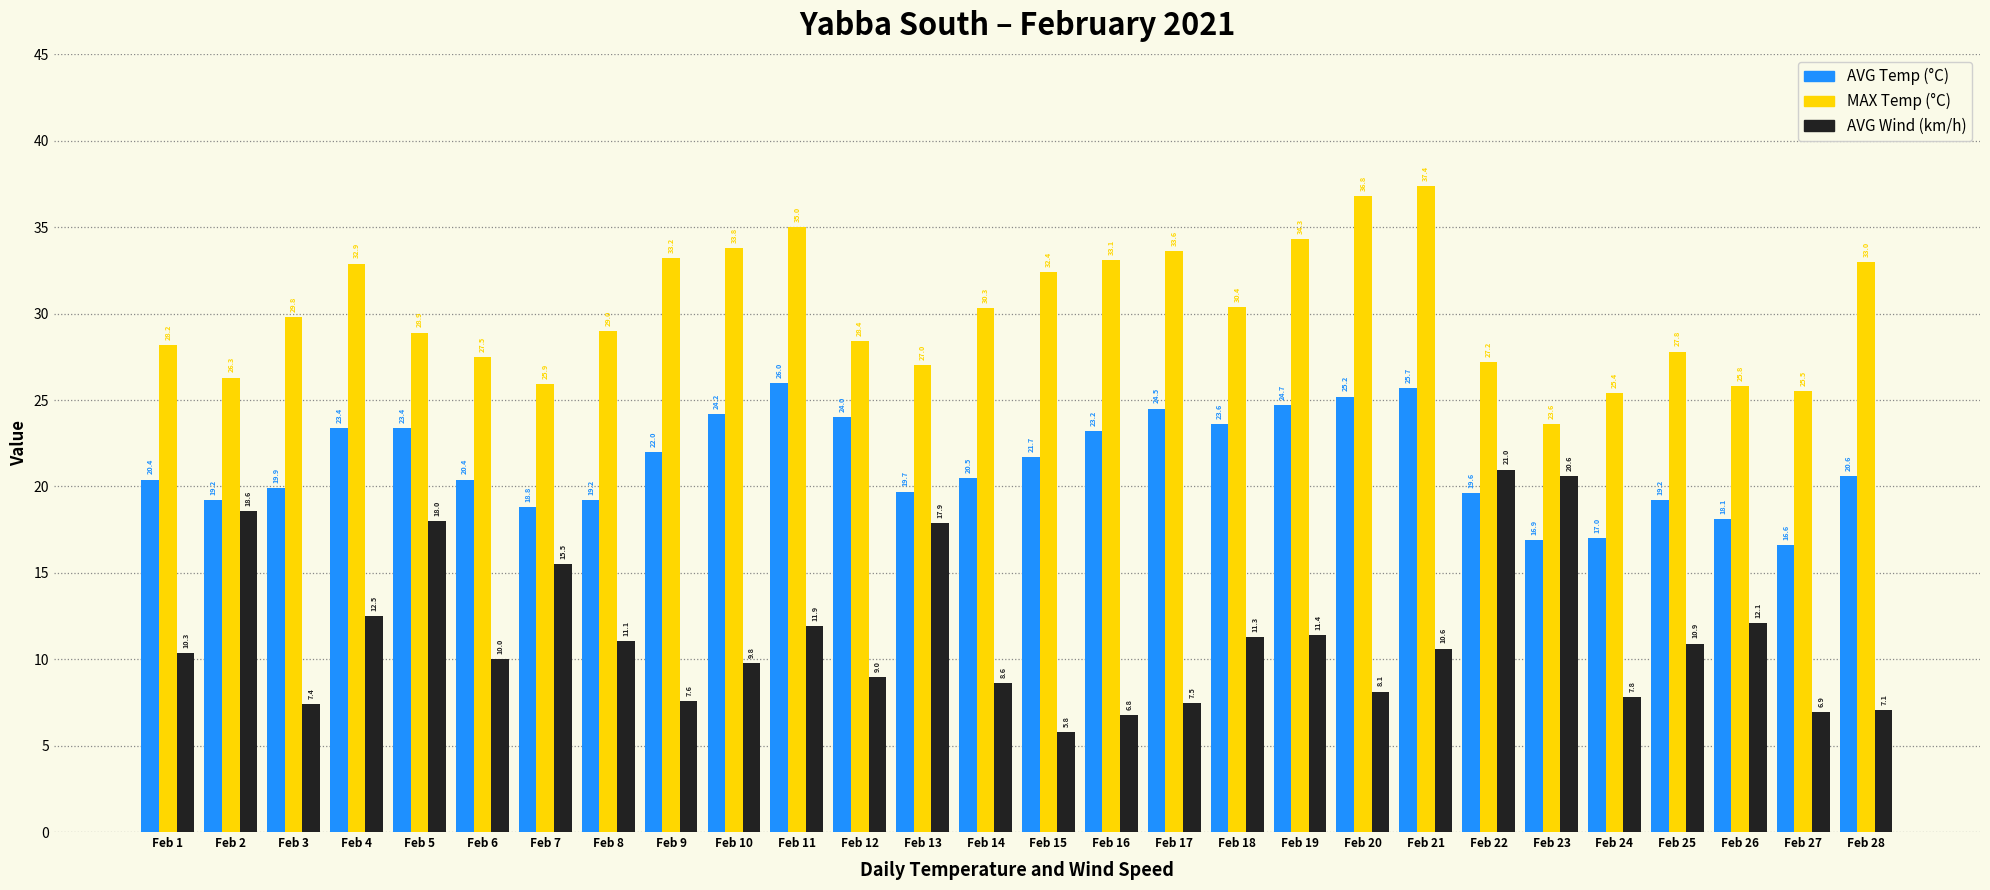

At Feb 19, list the series in order from largest to smallest.

MAX Temp (°C), AVG Temp (°C), AVG Wind (km/h)